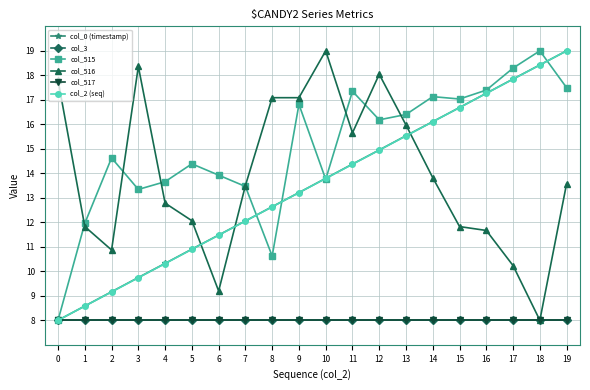

Is this an area chart (filled region under the line)?

No